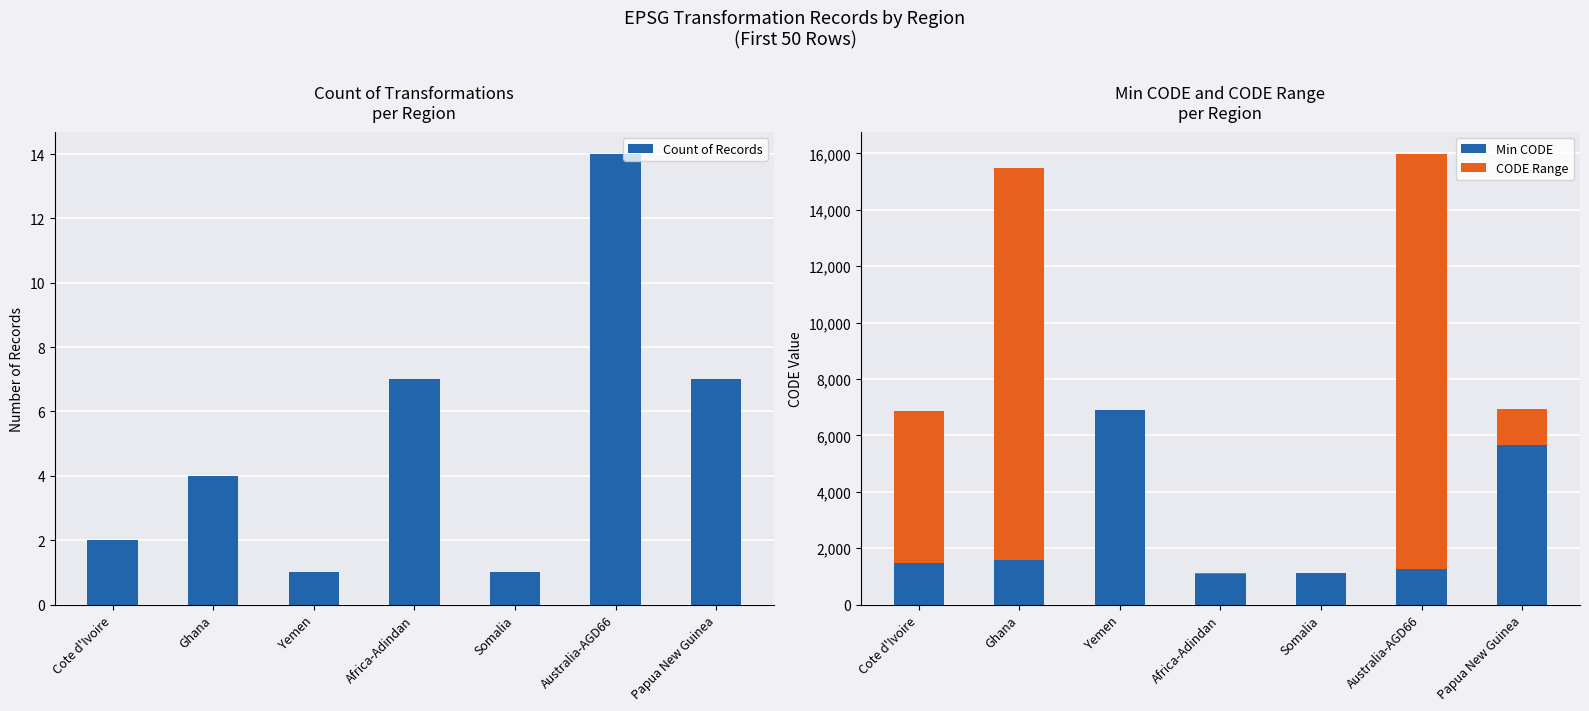

Rank the series by their average value, from highest to lowest.

CODE Range, Min CODE, Count of Records